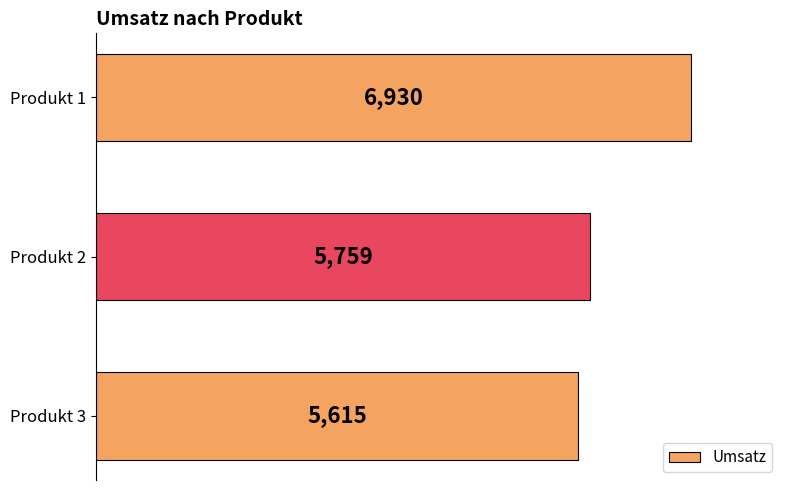

How many bars are there in total?

3